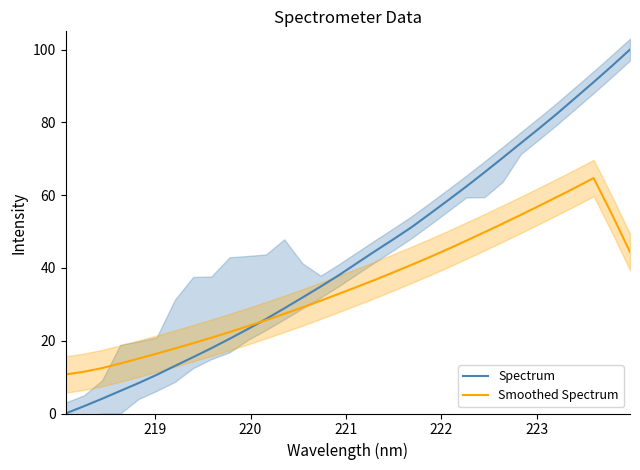

Which series has the largest total across all categories?

Spectrum